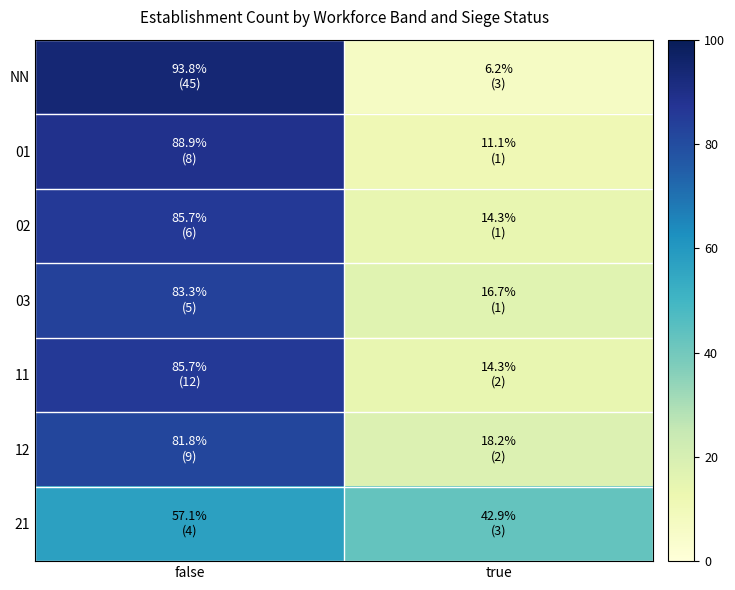

How many distinct data groups are displayed?

7